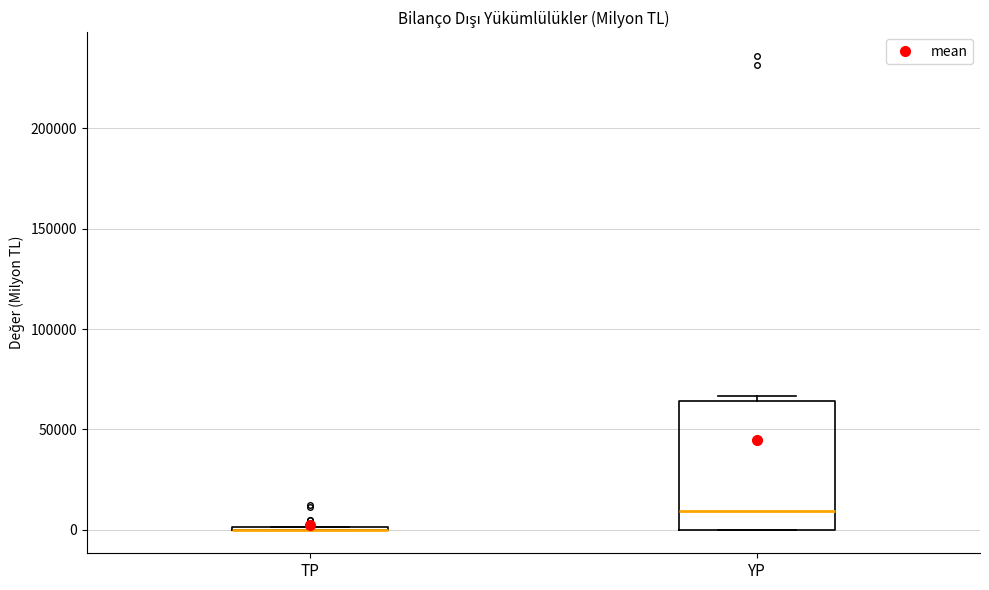

Where is the lower edge of the box for YP on the y-axis? The values are not printed on the chart, so give them approximately, as read against the axis.

0